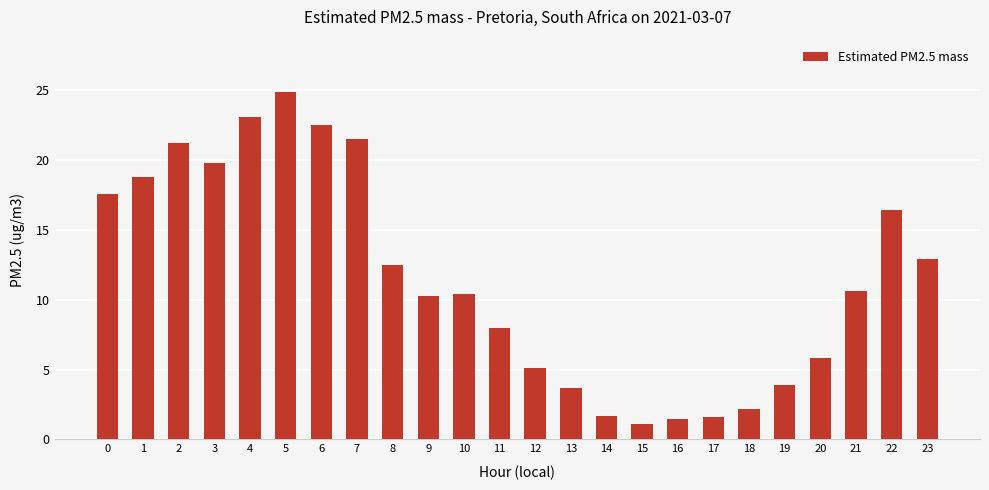

What is the maximum value shown in the chart?

24.9